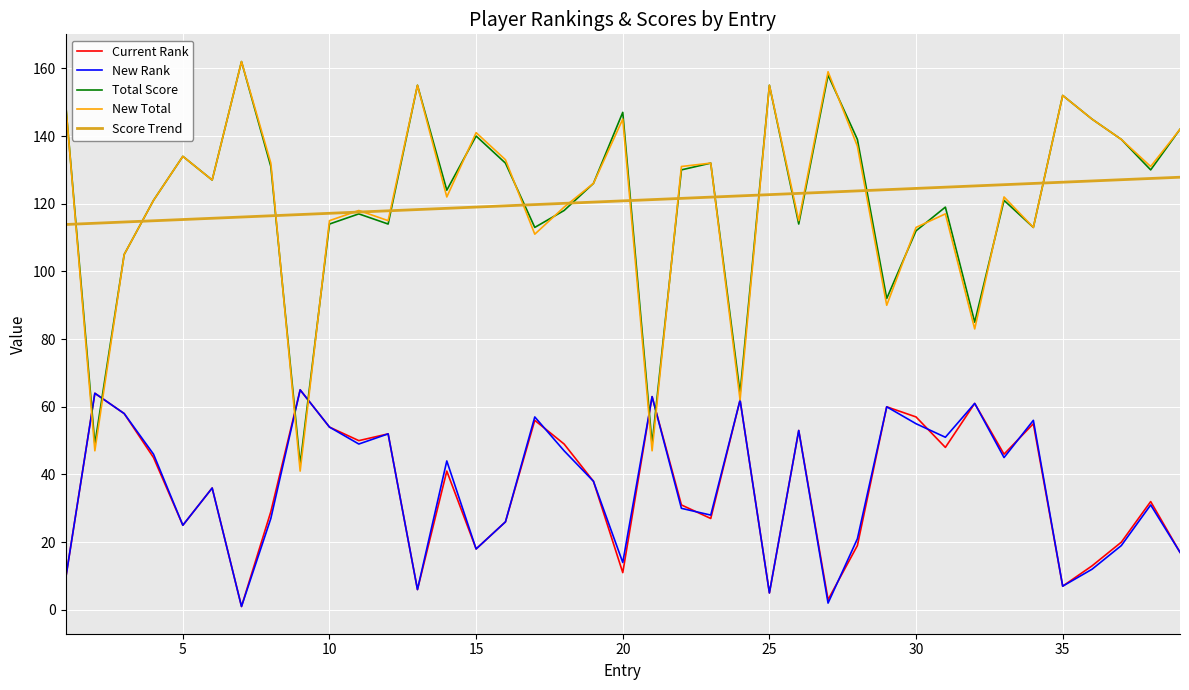

Is this an area chart (filled region under the line)?

No